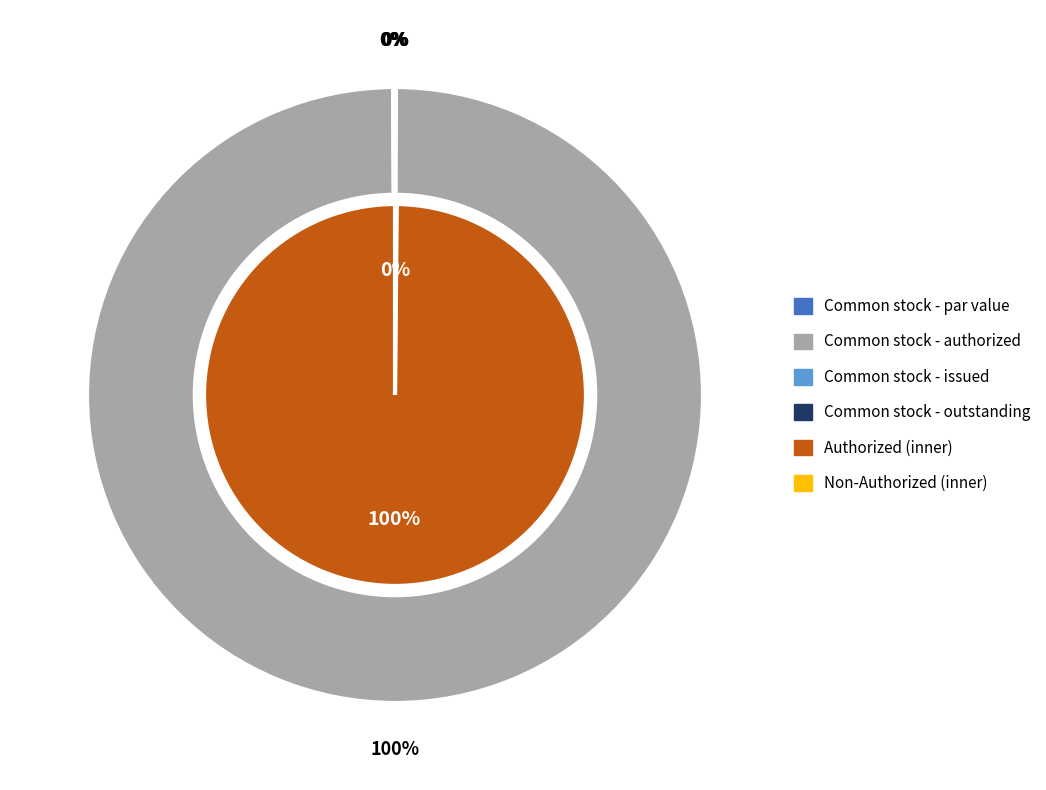

Which slice is the smallest?

Common stock - par value